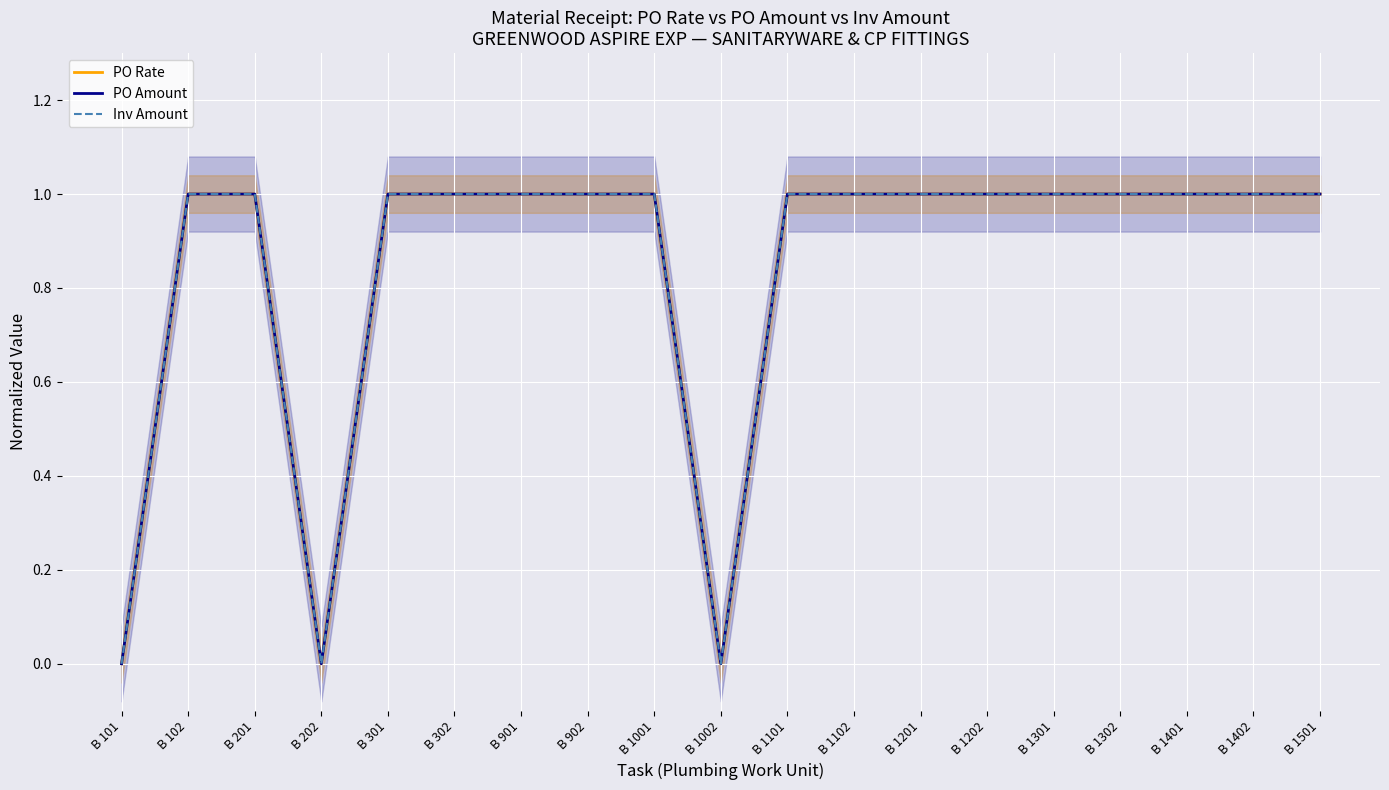

Reading right to left, extract all data points from this chart.

PO Rate: 1	1	1	1	1	1	1	1	1	0	1	1	1	1	1	0	1	1	0
PO Amount: 1	1	1	1	1	1	1	1	1	0	1	1	1	1	1	0	1	1	0
Inv Amount: 1	1	1	1	1	1	1	1	1	0	1	1	1	1	1	0	1	1	0